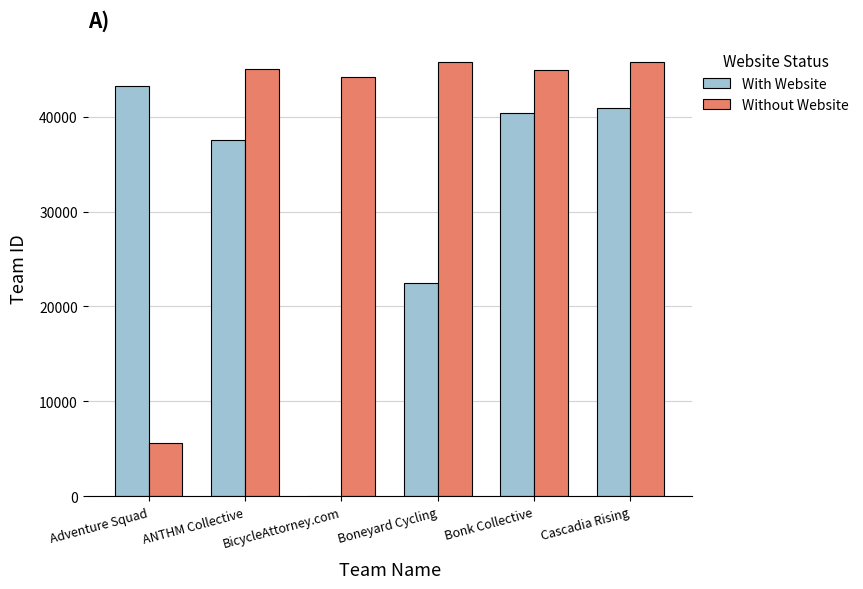

What is the sum of the Without Website values at ANTHM Collective and Bonk Collective?

89917